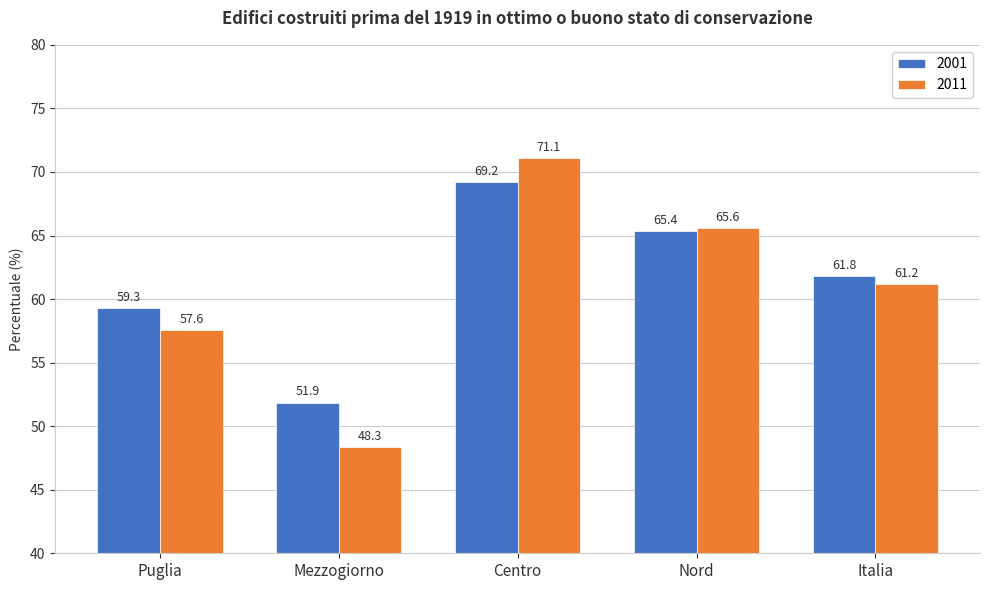

What is the spread (max minus min) of values at Puglia?

1.7